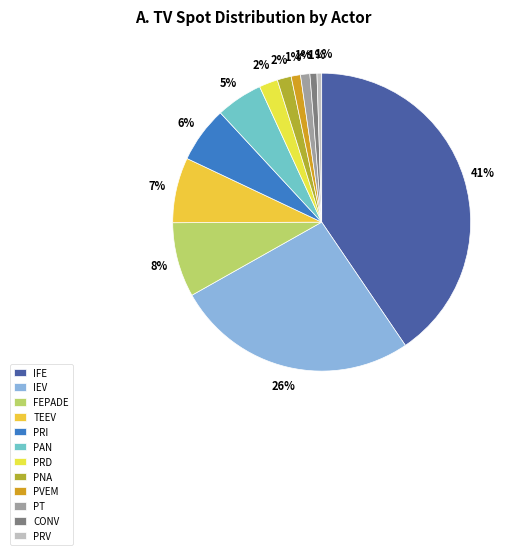

Which category has the biggest portion of the pie?

IFE